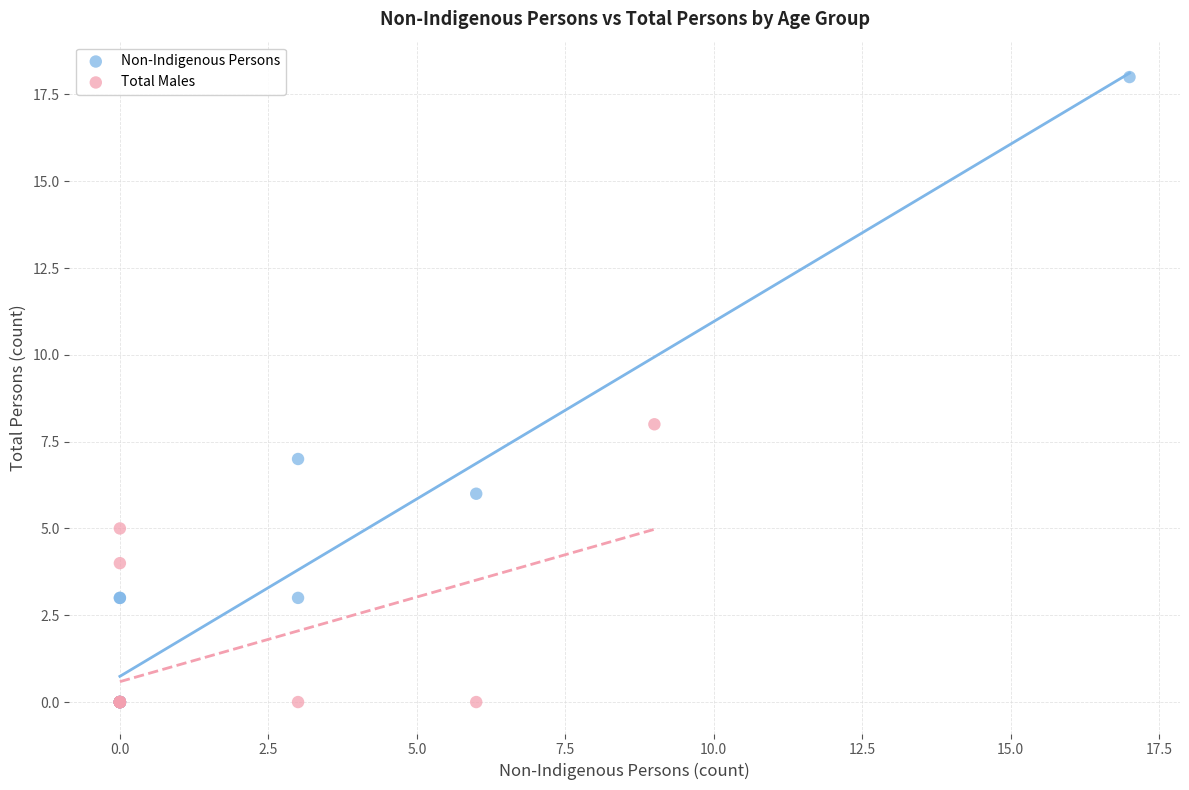

Which series contains the highest Y value?

Non-Indigenous Persons